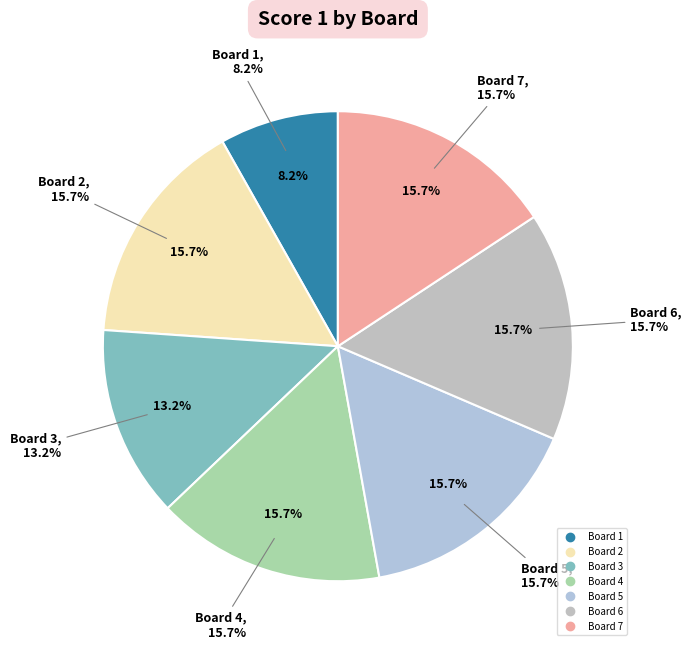

To the nearest percent, what portion does Board 4 represent?

16%